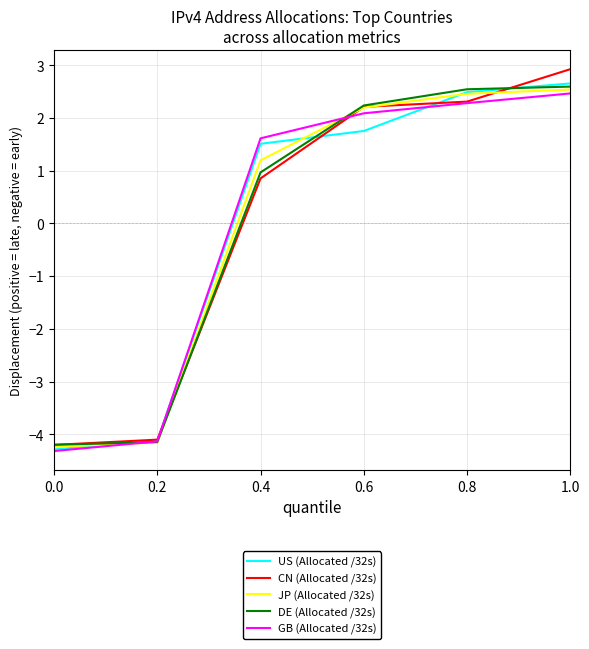

At which category is the sum across all series the highest?

1.0